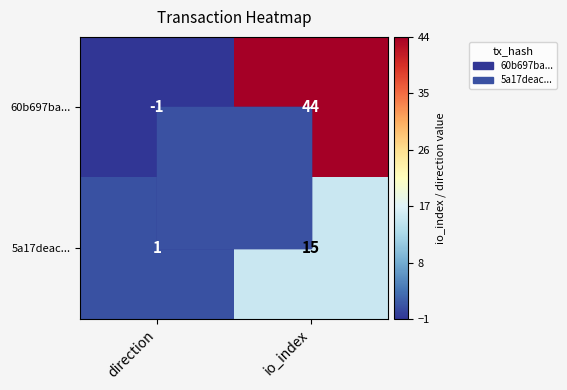

Which category has the lowest value in the 60b697ba... series?

direction